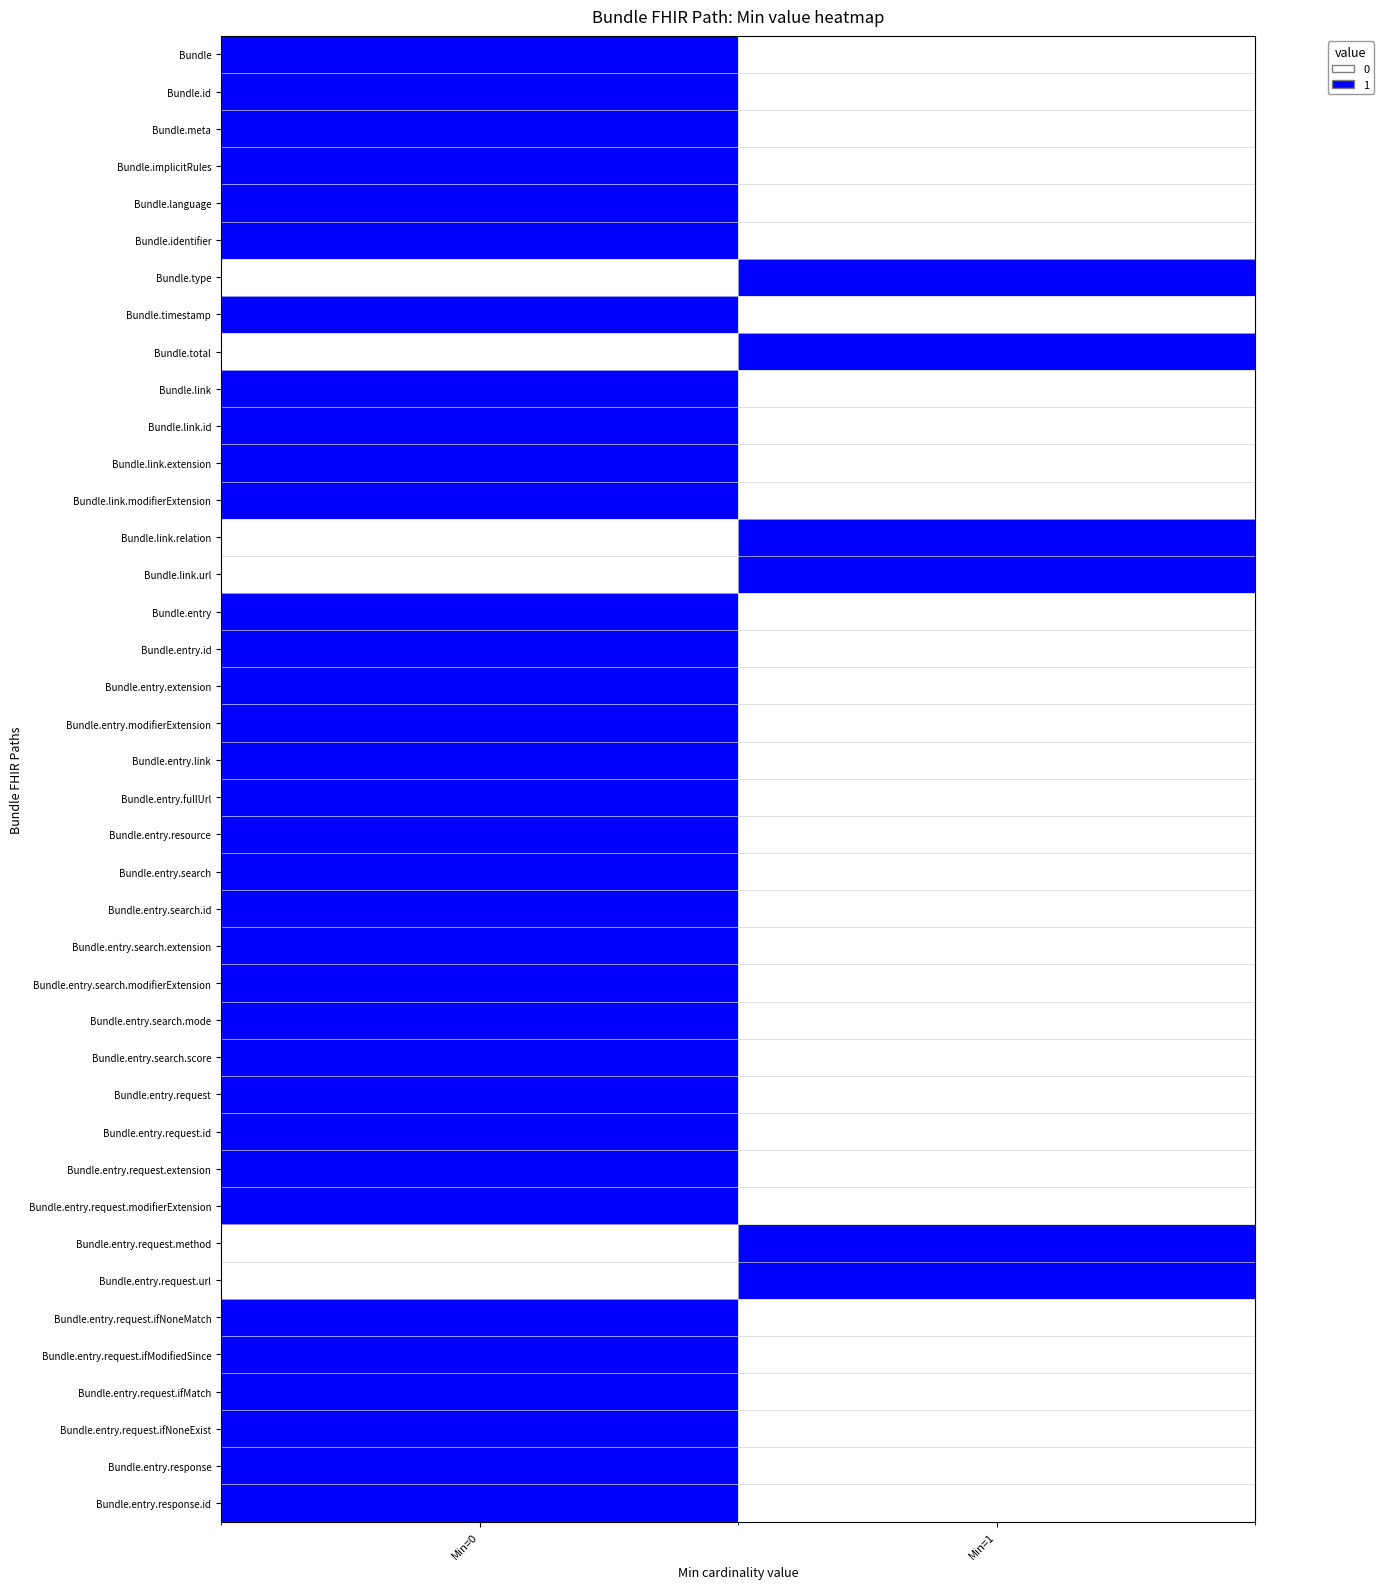

Rank the series by their maximum value, from lowest to highest.

Bundle, Bundle.id, Bundle.meta, Bundle.implicitRules, Bundle.language, Bundle.identifier, Bundle.type, Bundle.timestamp, Bundle.total, Bundle.link, Bundle.link.id, Bundle.link.extension, Bundle.link.modifierExtension, Bundle.link.relation, Bundle.link.url, Bundle.entry, Bundle.entry.id, Bundle.entry.extension, Bundle.entry.modifierExtension, Bundle.entry.link, Bundle.entry.fullUrl, Bundle.entry.resource, Bundle.entry.search, Bundle.entry.search.id, Bundle.entry.search.extension, Bundle.entry.search.modifierExtension, Bundle.entry.search.mode, Bundle.entry.search.score, Bundle.entry.request, Bundle.entry.request.id, Bundle.entry.request.extension, Bundle.entry.request.modifierExtension, Bundle.entry.request.method, Bundle.entry.request.url, Bundle.entry.request.ifNoneMatch, Bundle.entry.request.ifModifiedSince, Bundle.entry.request.ifMatch, Bundle.entry.request.ifNoneExist, Bundle.entry.response, Bundle.entry.response.id